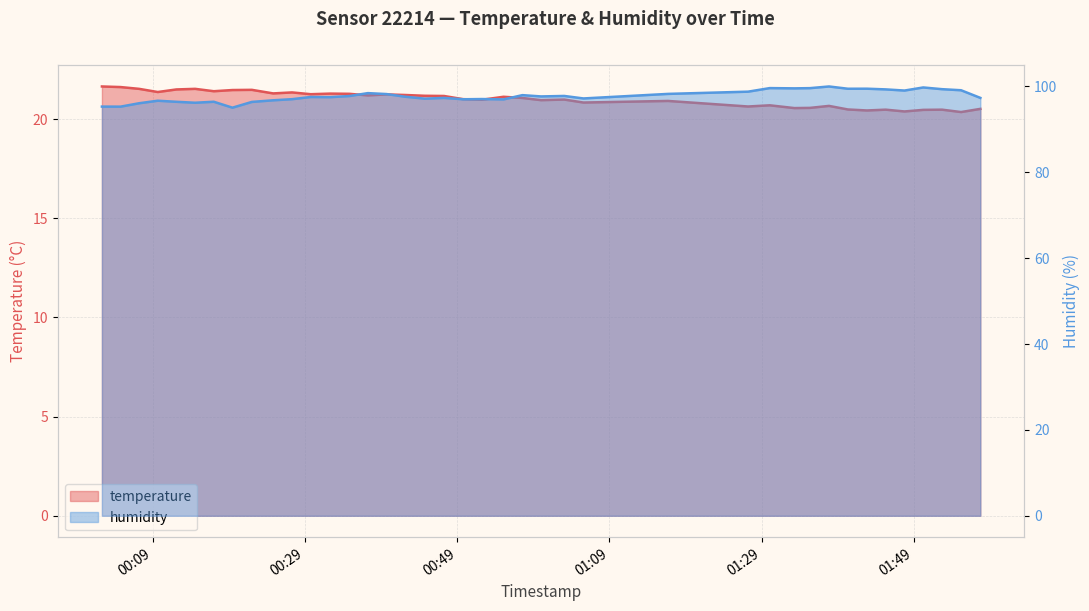

Between 2022-07-03T00:02:20 and 2022-07-03T01:40:21, which series saw the biggest shift?

humidity